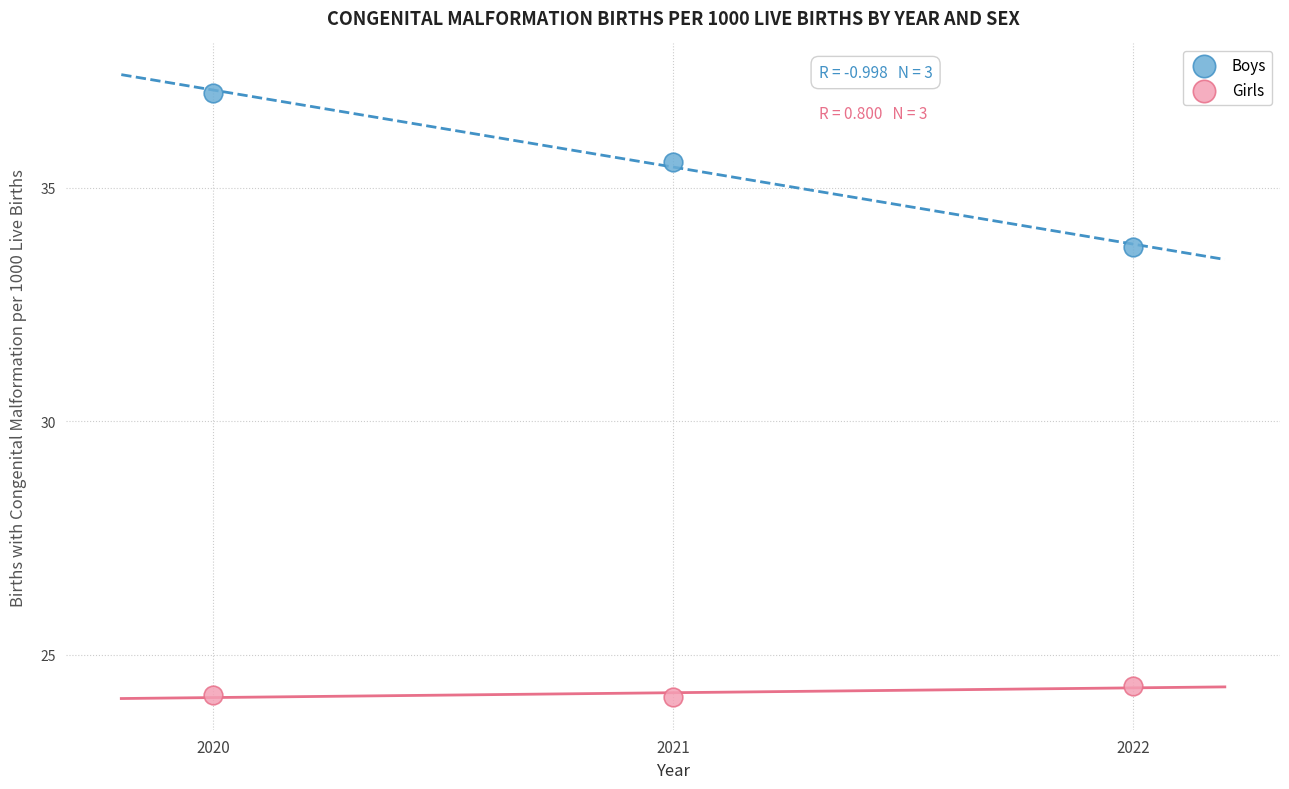

Across all data points, what is the average Y value?

29.8